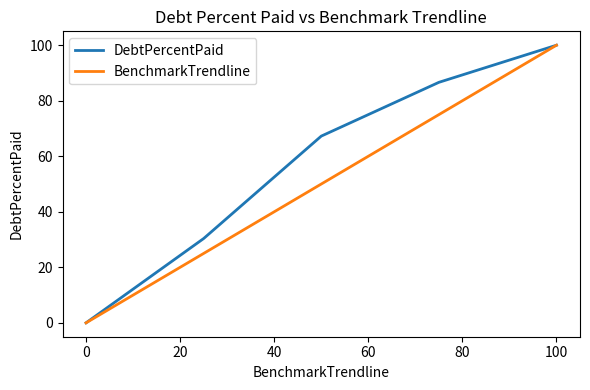

What is the highest value of the BenchmarkTrendline series?

100.0